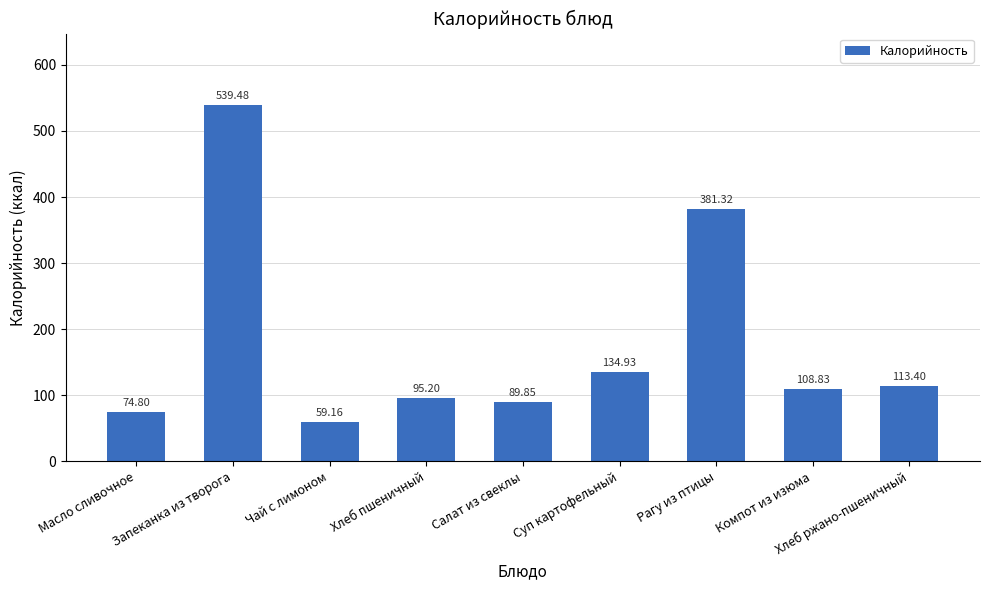

The chart shows a value of 95.2 at Хлеб пшеничный. True or false?

True